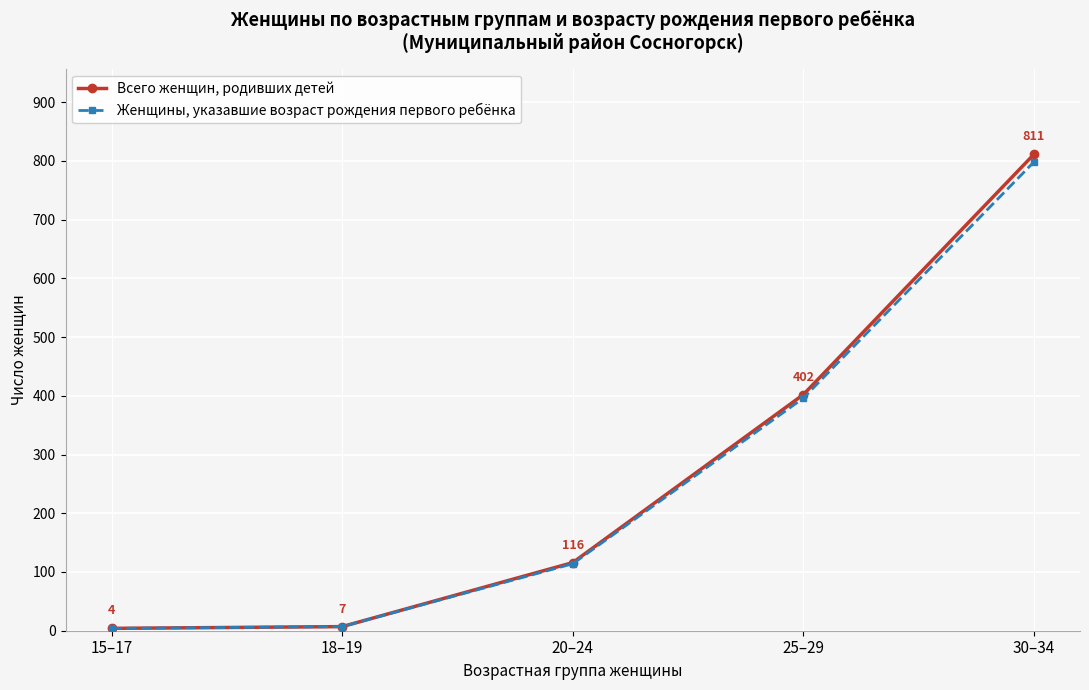

Rank the series by their maximum value, from lowest to highest.

Женщины, указавшие возраст рождения первого ребёнка, Всего женщин, родивших детей